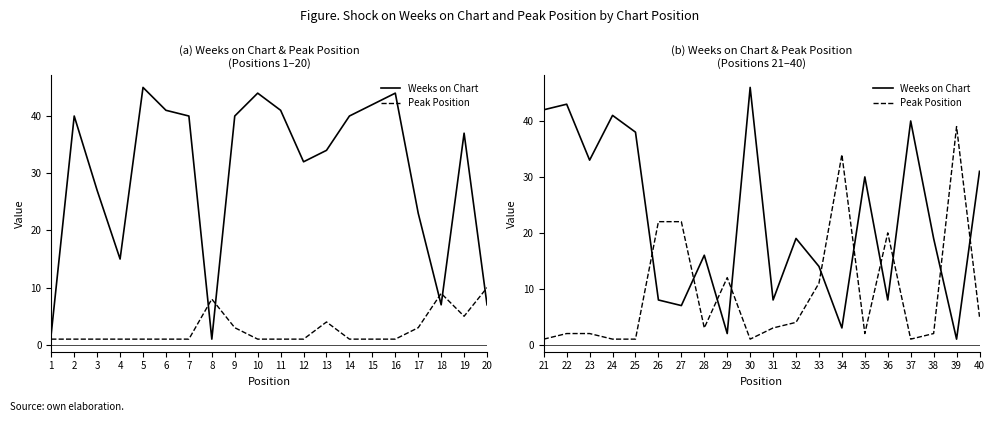

How many intersections are there between Weeks on Chart and Peak Position?

10